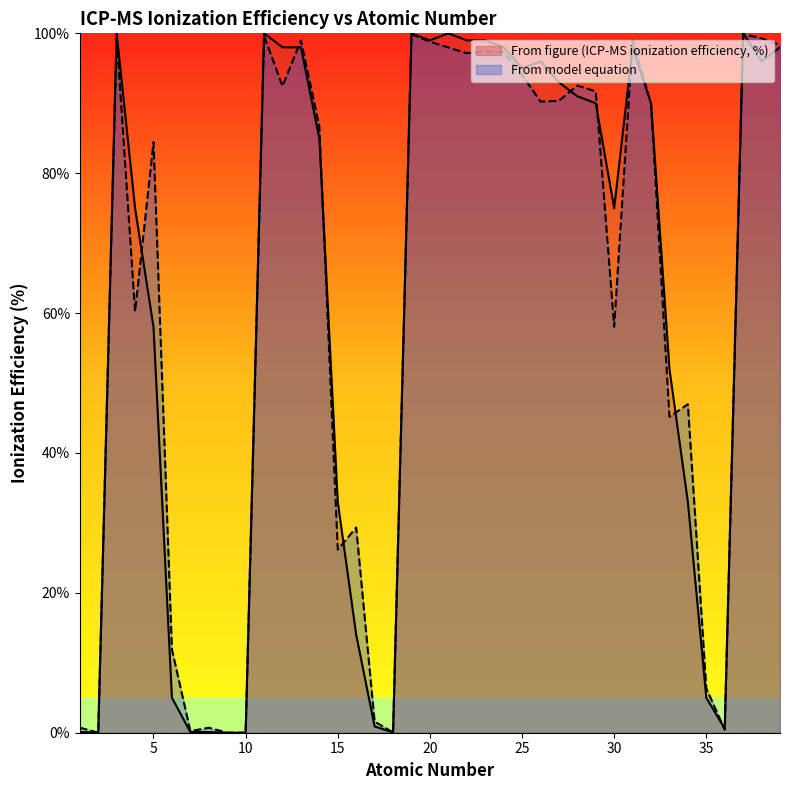

Between which two adjacent categories do From model equation and From figure (ICP-MS ionization efficiency, %) first intersect?

2 and 3